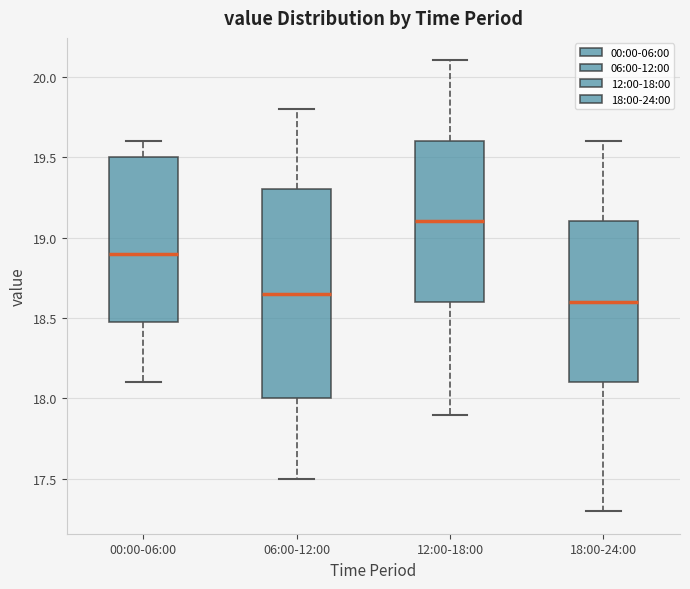

Comparing the boxes themselves (not the whiskers), which one is the tallest?

06:00-12:00